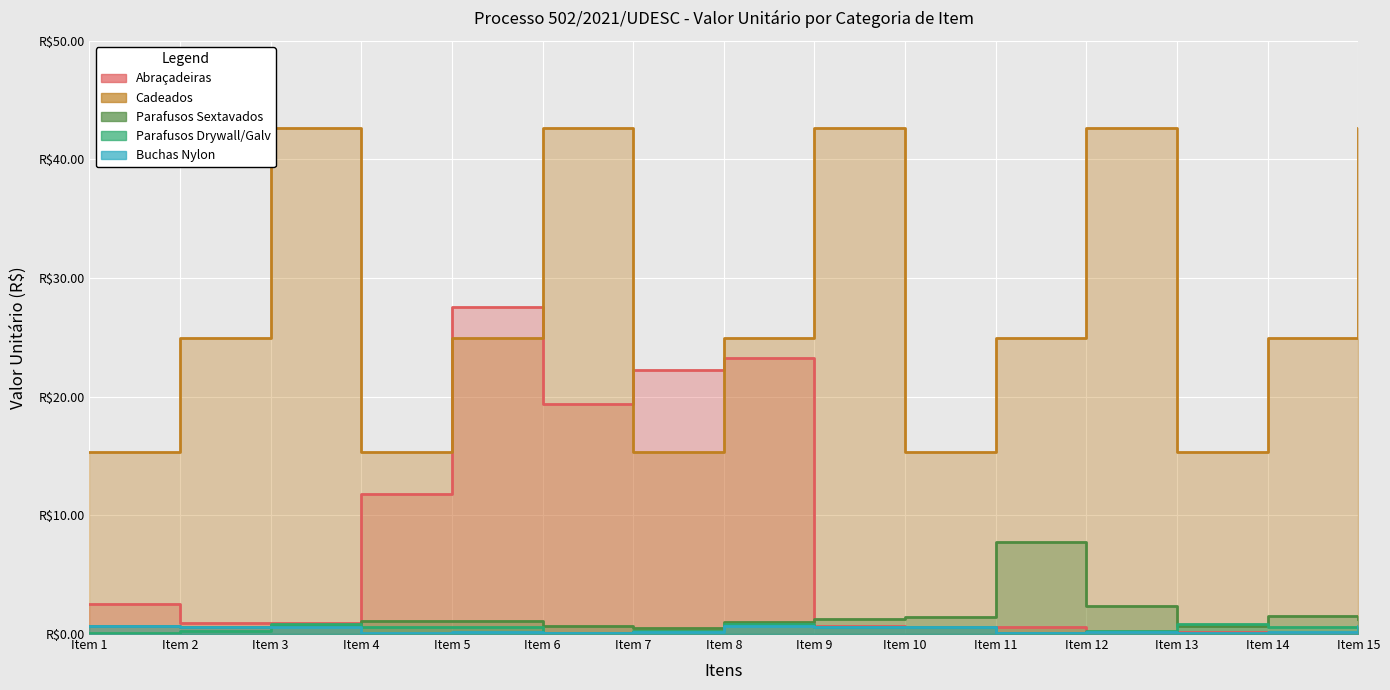

At how many categories does at least one series exceed 38?

5